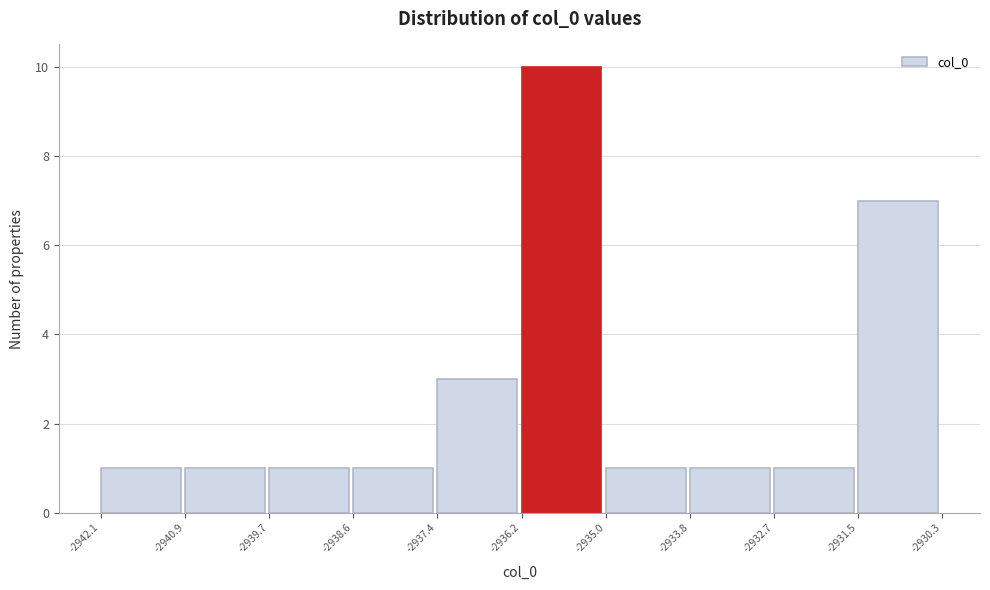

Which range on the x-axis has the tallest bar?

-2936.2 to -2935.0